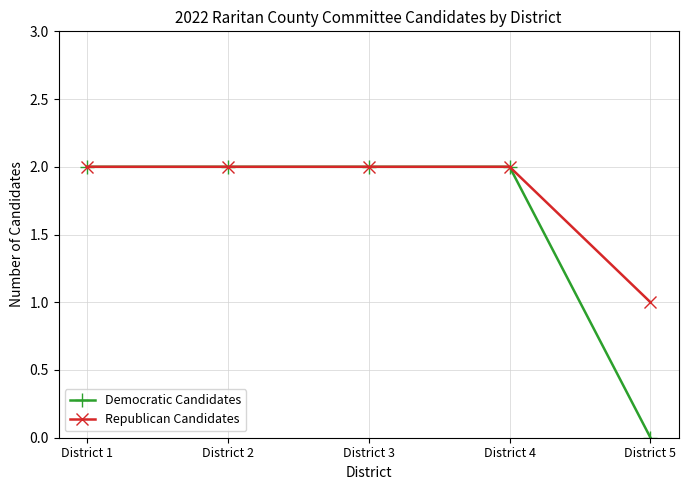

Reading left to right, extract all data points from this chart.

Democratic Candidates: 2	2	2	2	0
Republican Candidates: 2	2	2	2	1